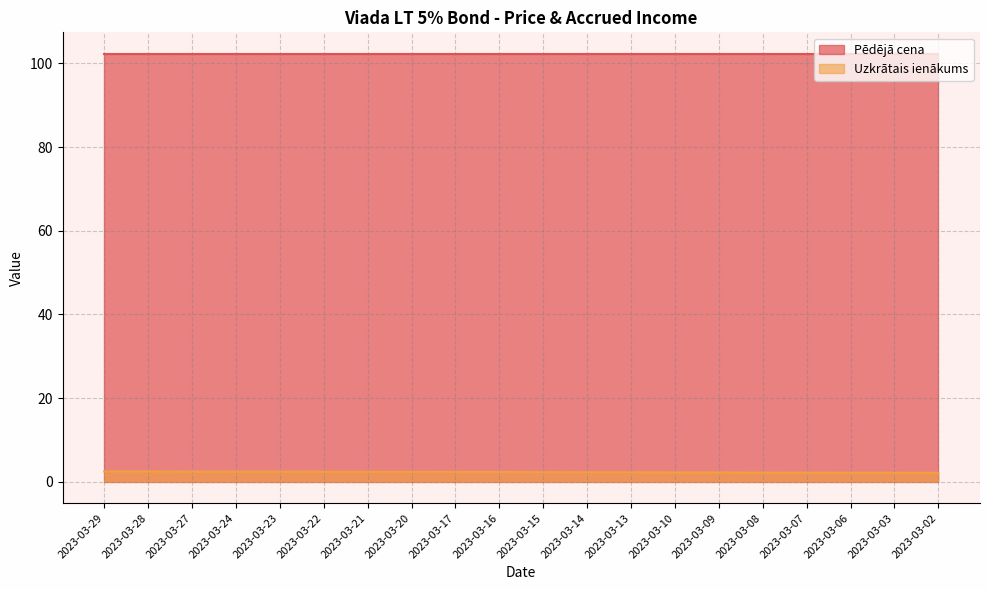

What is the difference between the maximum and minimum values?

0.3